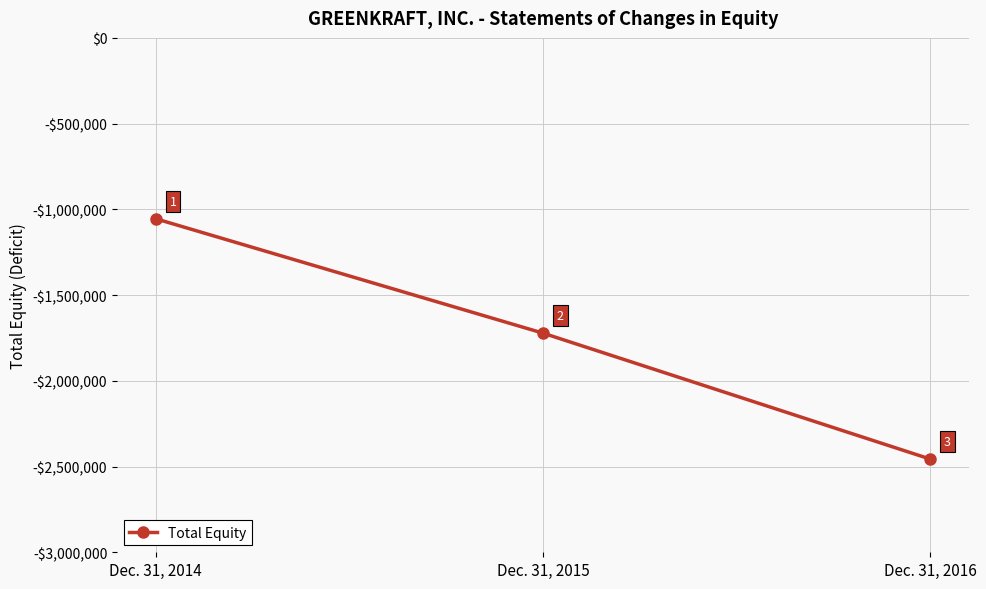

Does the chart have visible grid lines?

Yes